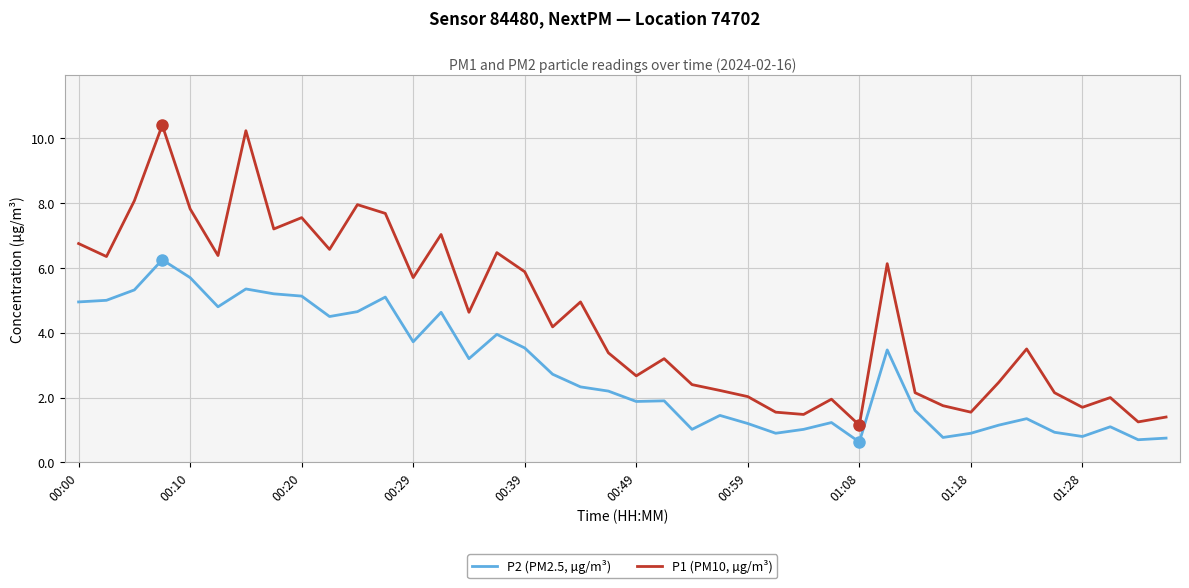

Which series has the largest total across all categories?

P1 (PM10, µg/m³)